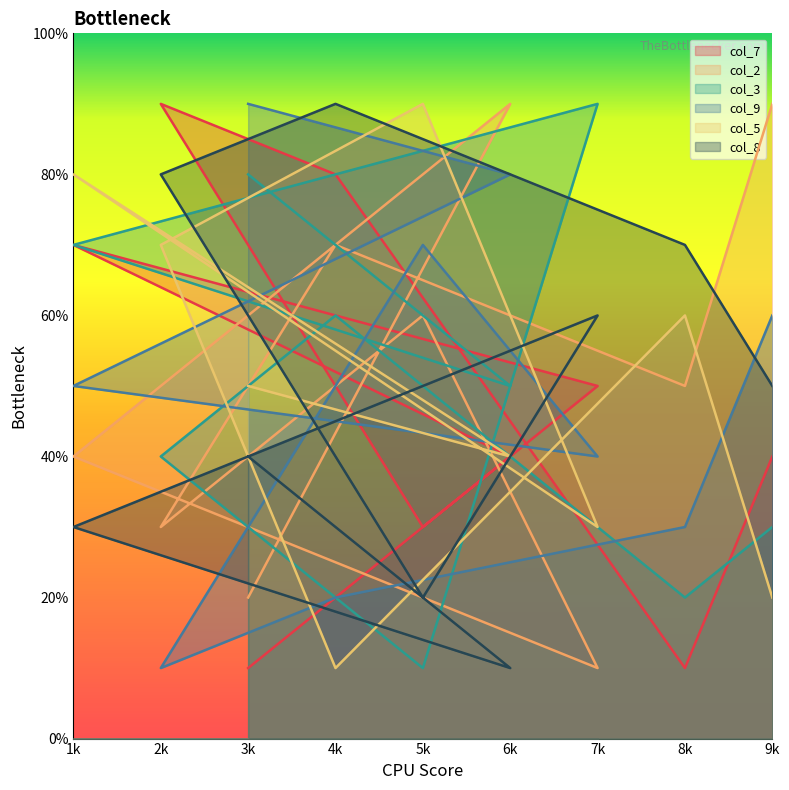

The value of col_2 at 9k is 9. True or false?

True